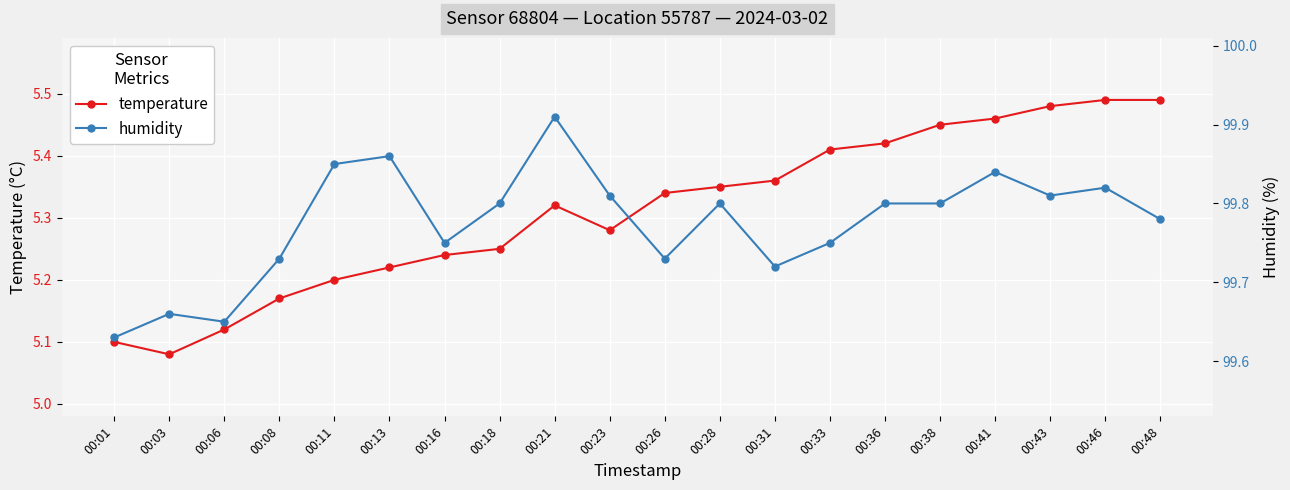

What is the difference between the highest and lowest values at 00:41?

94.4